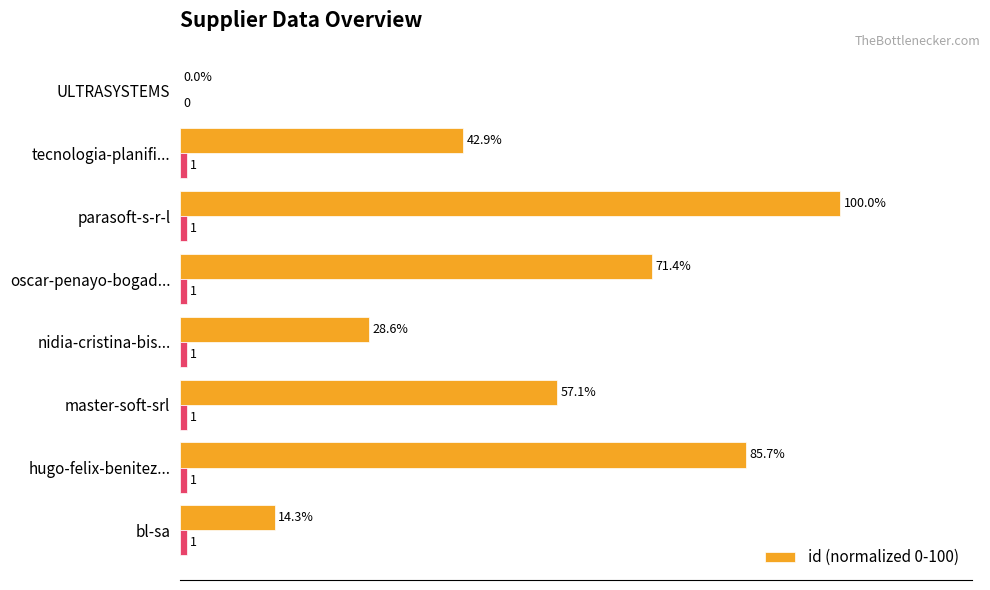

What is the sum of all values?

400.0